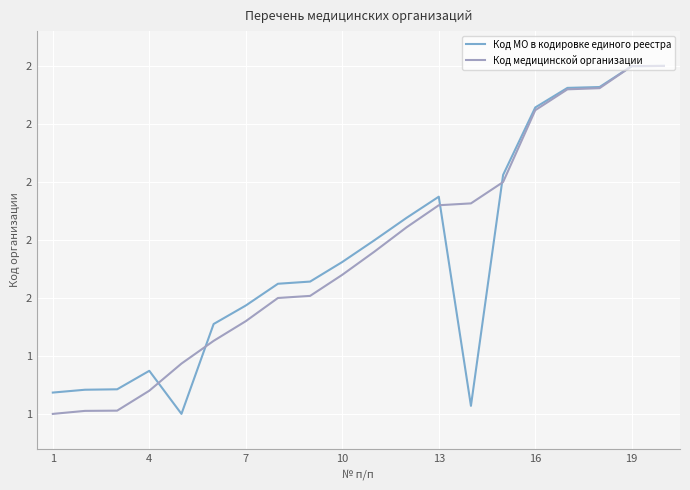

Does the chart display data point markers on the line(s)?

No